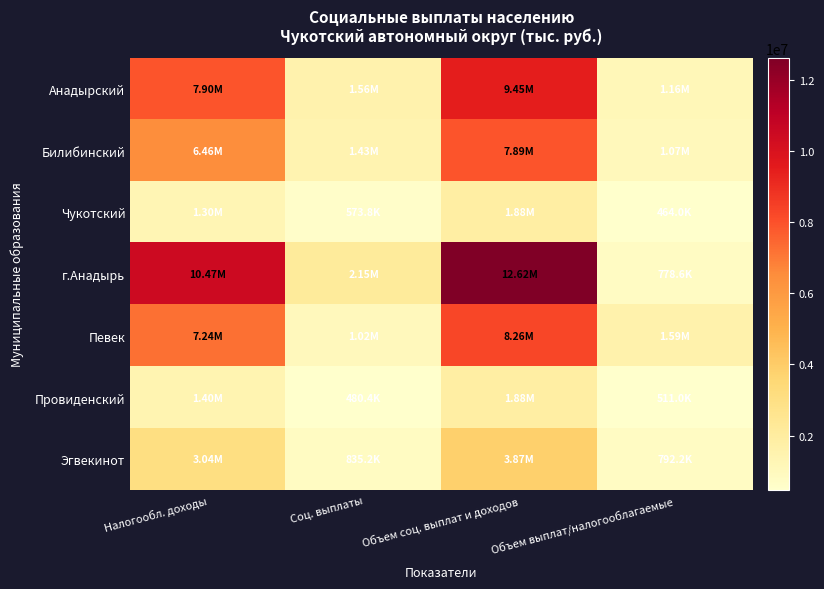

What is the spread (max minus min) of values at Соц. выплаты?

1670525.9